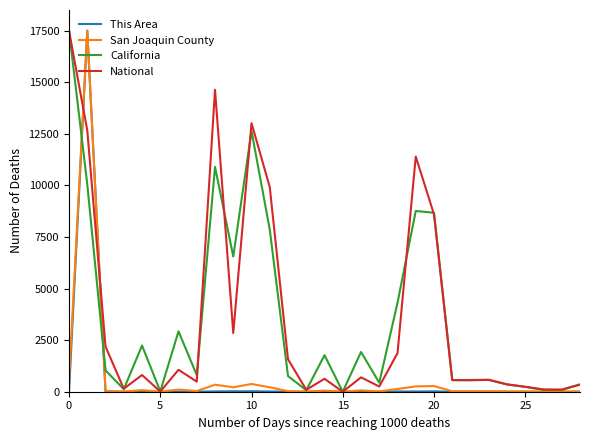

What is the highest value of the National series?

17500.0